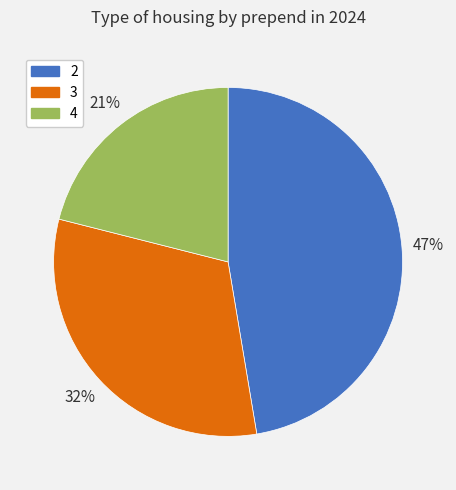

What is the smallest slice in the pie chart?

4